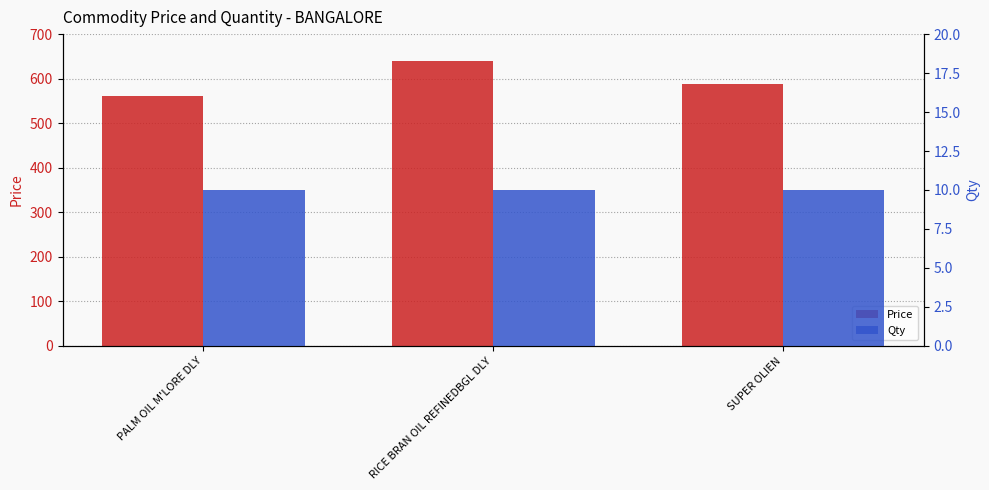

Does the chart contain stacked bars?

No